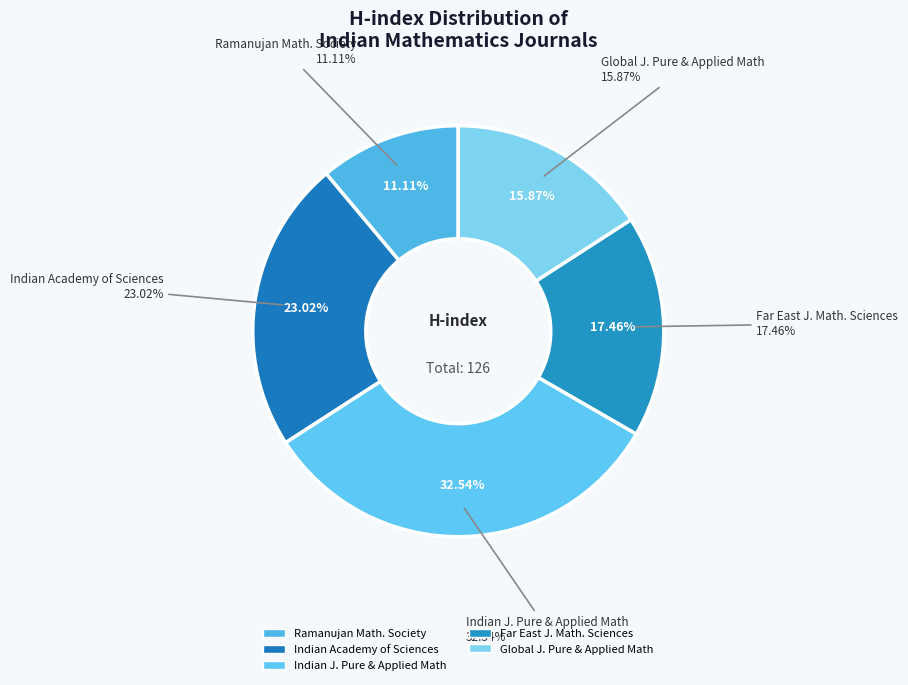

To the nearest percent, what is the average slice percentage?

20%